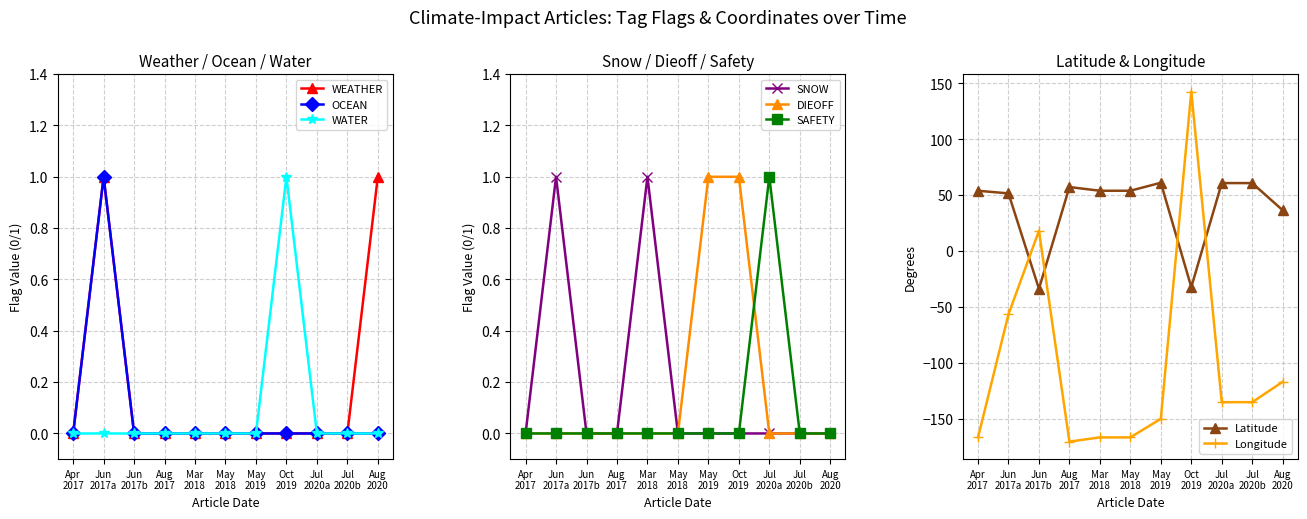

True or false: Longitude and Latitude intersect in this chart.

True